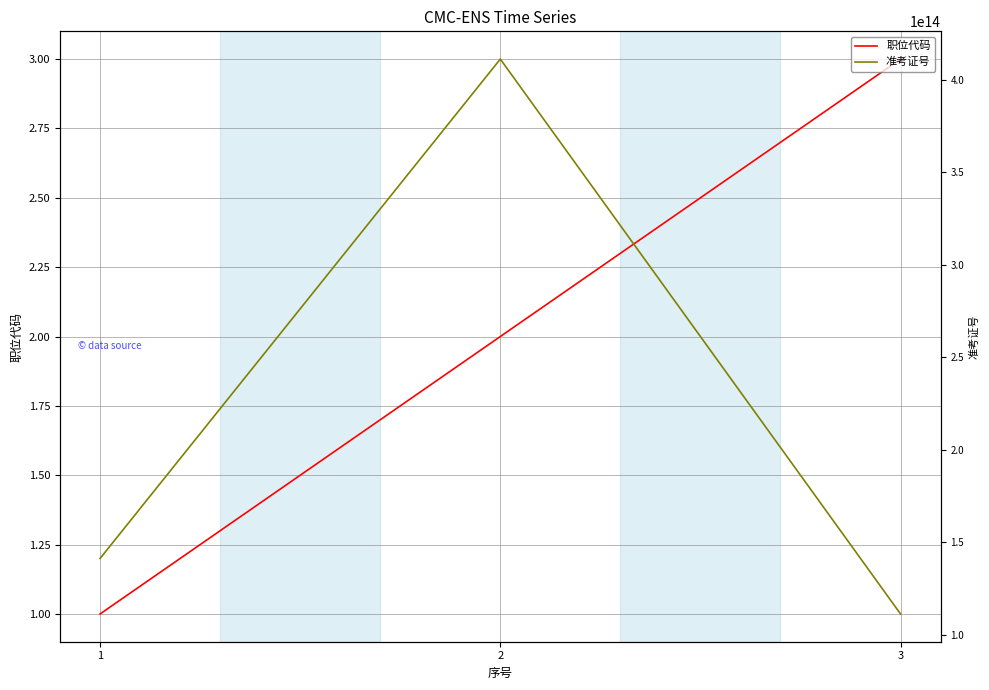

What is the sum of all 准考证号 values?

663429906107236